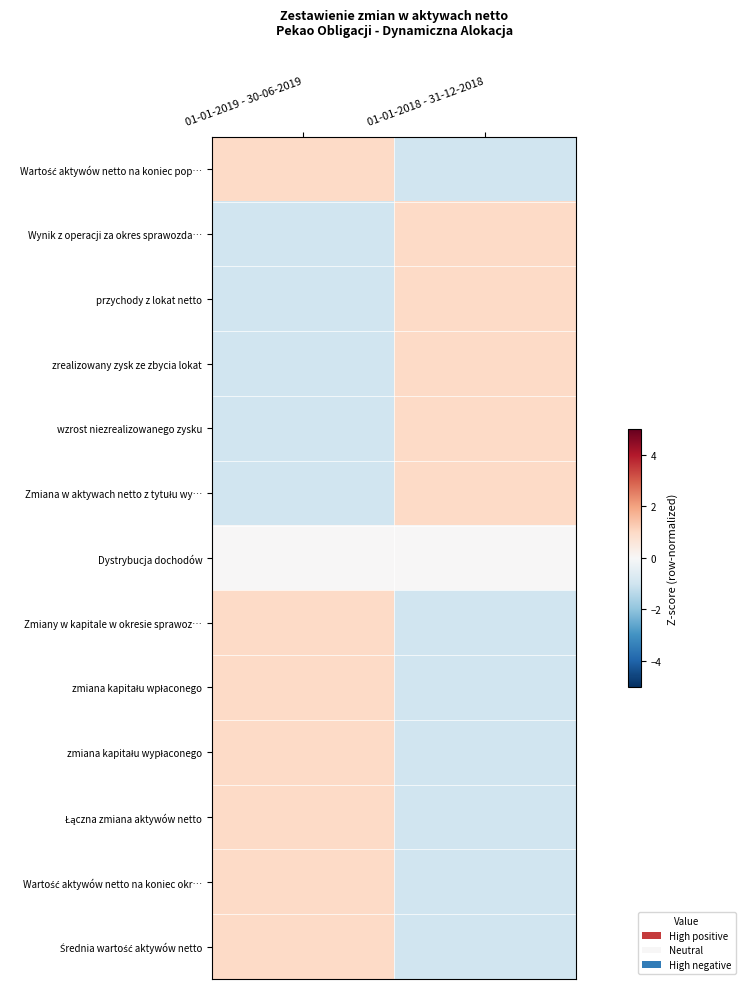

What is the total value across all series at 01-01-2019 - 30-06-2019?

2